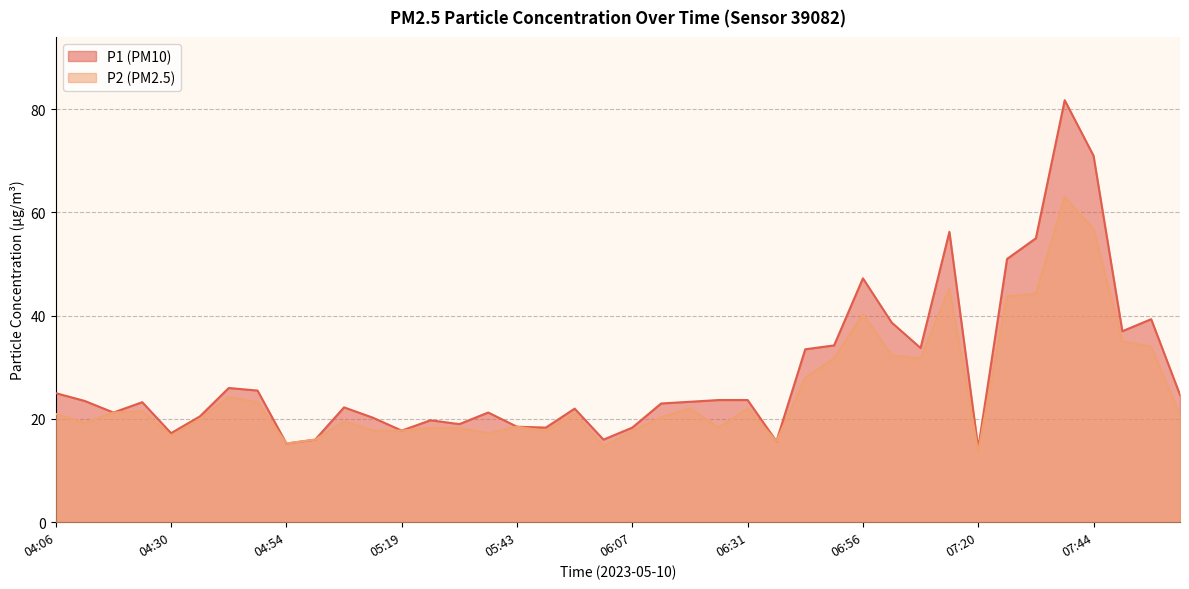

Is the value of P2 at 07:20 greater than the value of P1 at 04:54?

No